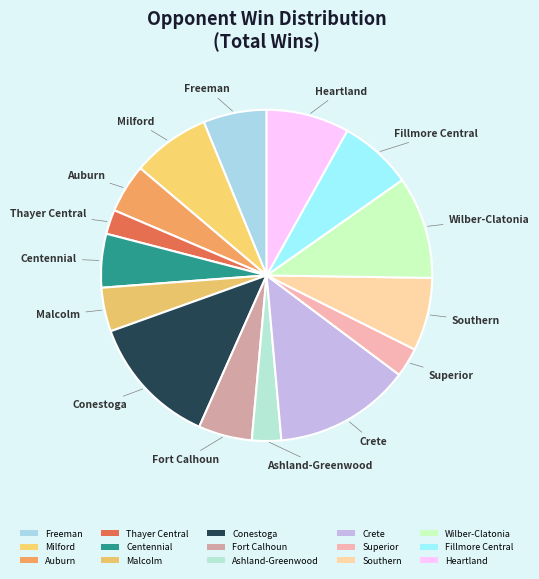

Does Ashland-Greenwood account for over 50% of the chart?

No